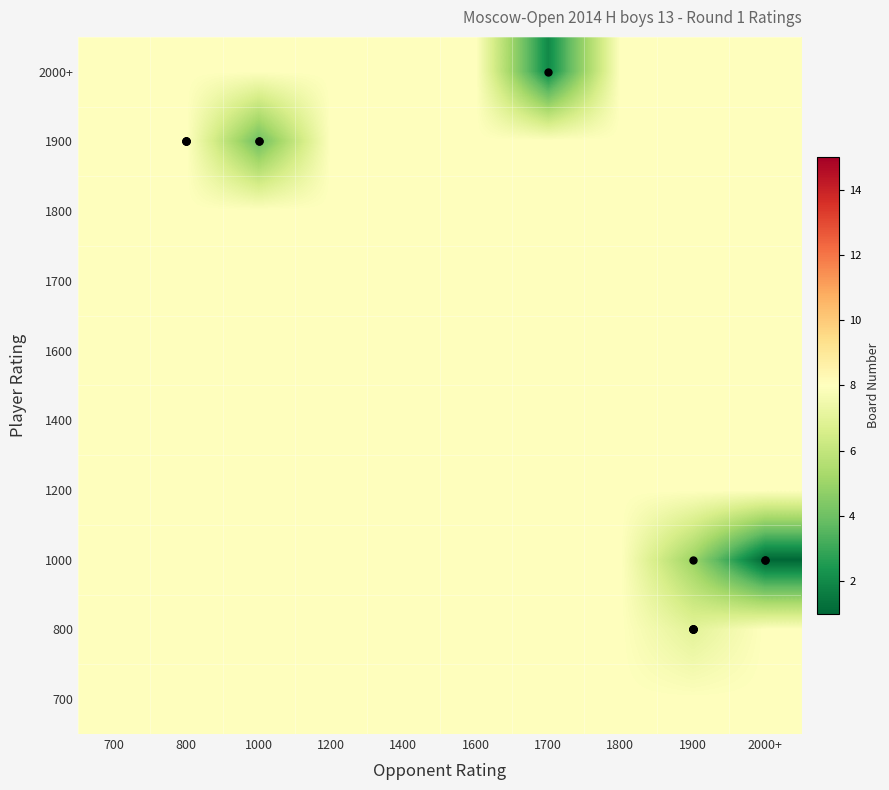

Count the number of categories in the chart.

10